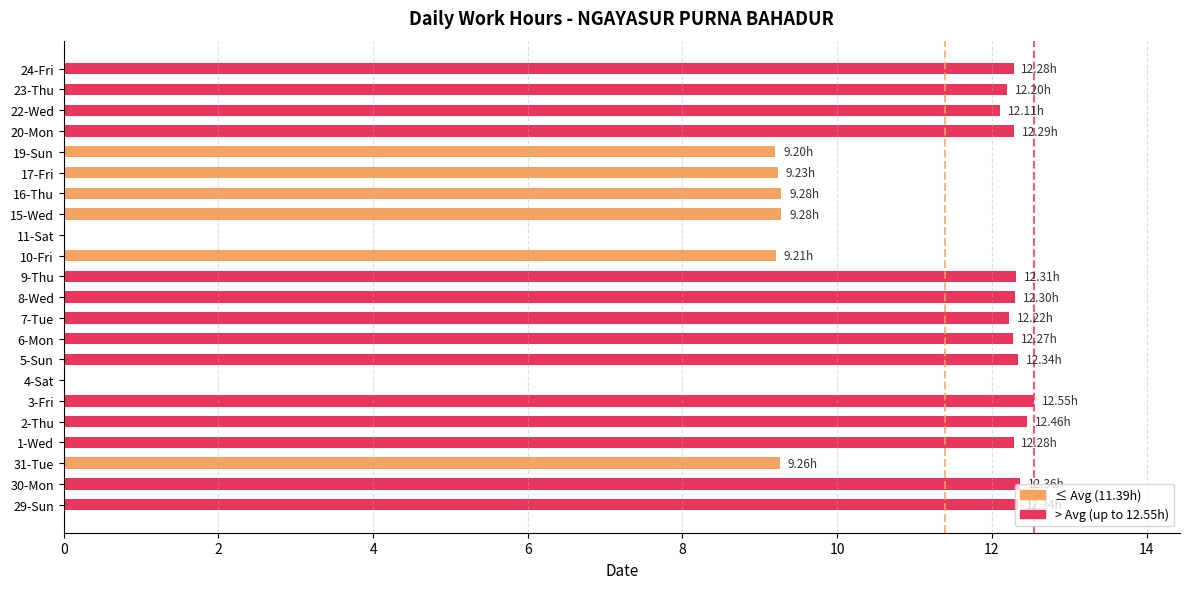

What is the sum of all values?

227.8